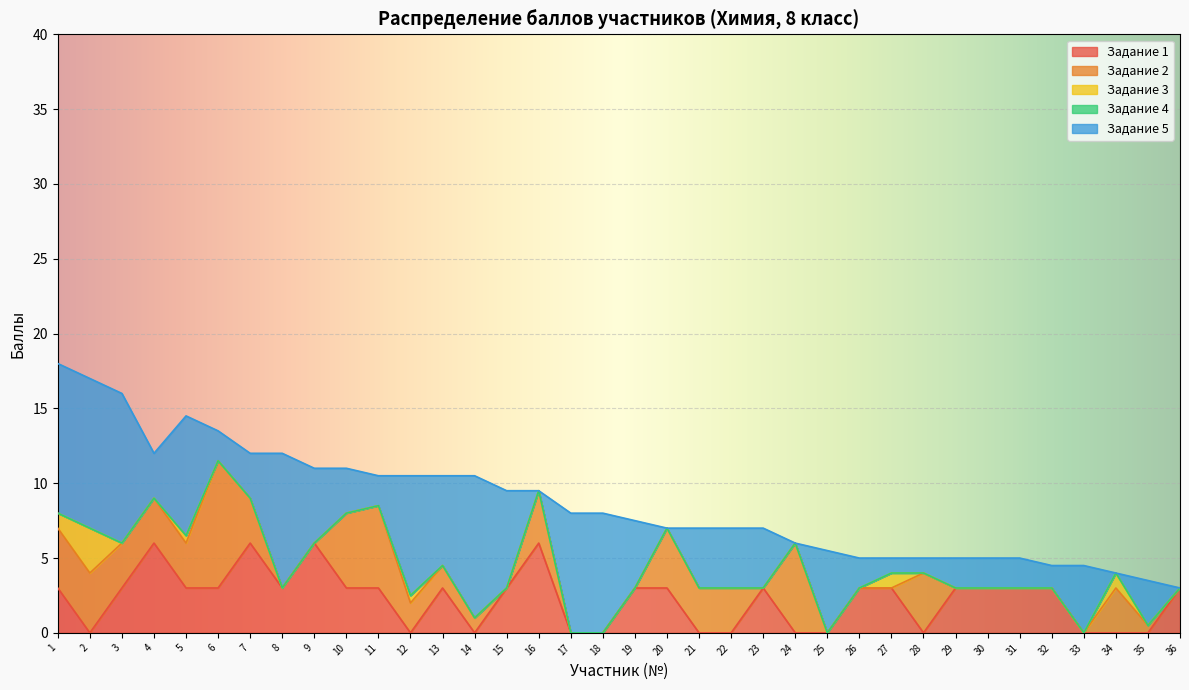

True or false: Задание 3 has a value of 0.0 at 7.

True